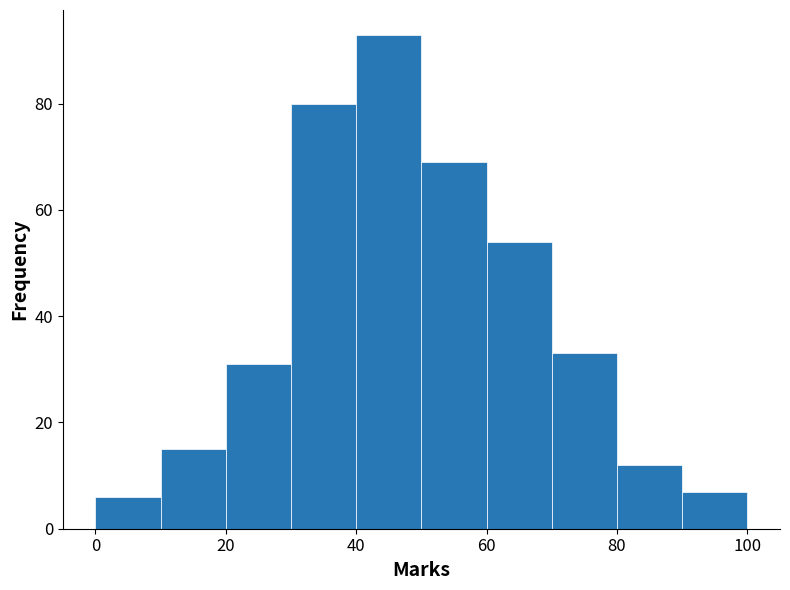

Reading left to right, list every bar in this chart as the range it spans on the x-axis followed by its height. The values are not printed on the chart, so give them approximately, as read against the axis.

0 to 10: 6
10 to 20: 16
20 to 30: 32
30 to 40: 80
40 to 50: 94
50 to 60: 70
60 to 70: 54
70 to 80: 34
80 to 90: 12
90 to 100: 8